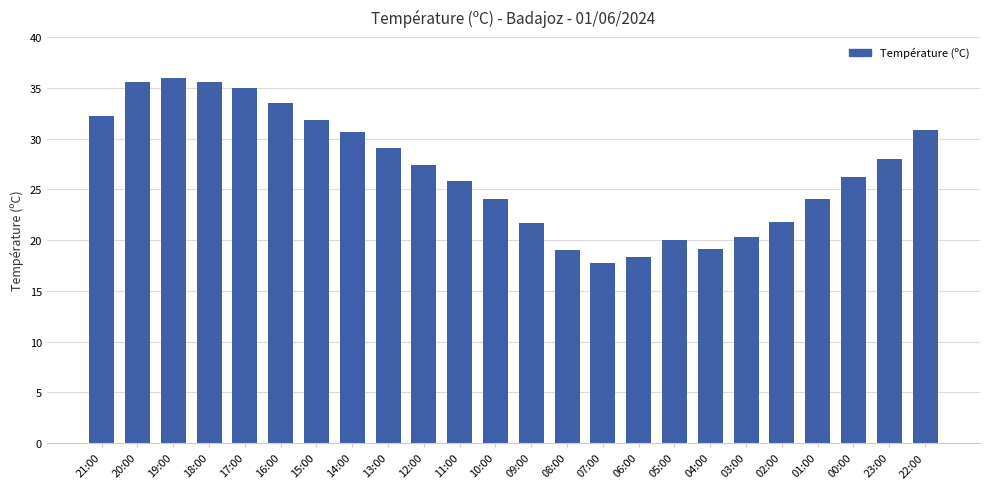

At which category does the chart reach its minimum across all series?

07:00